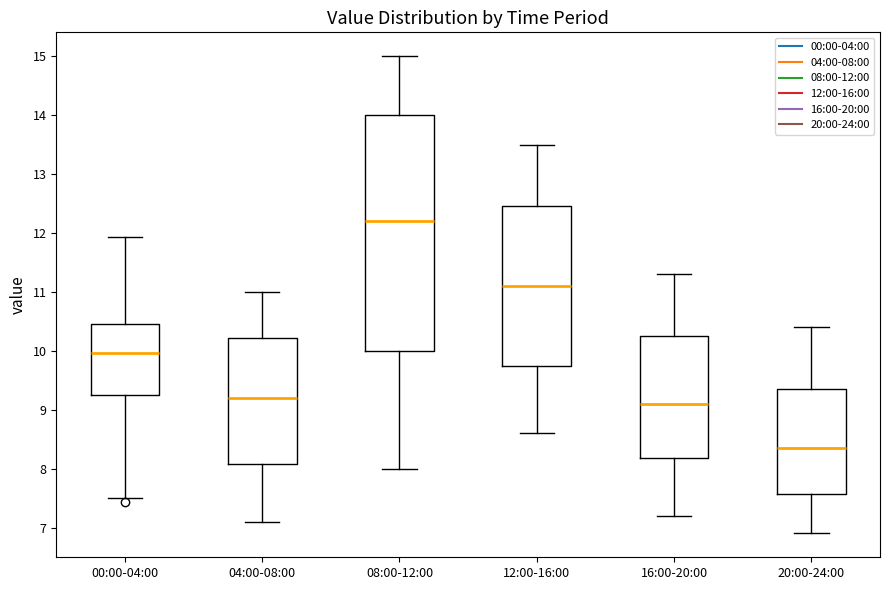

Which box is the tallest, from its lower edge to its upper edge?

08:00-12:00